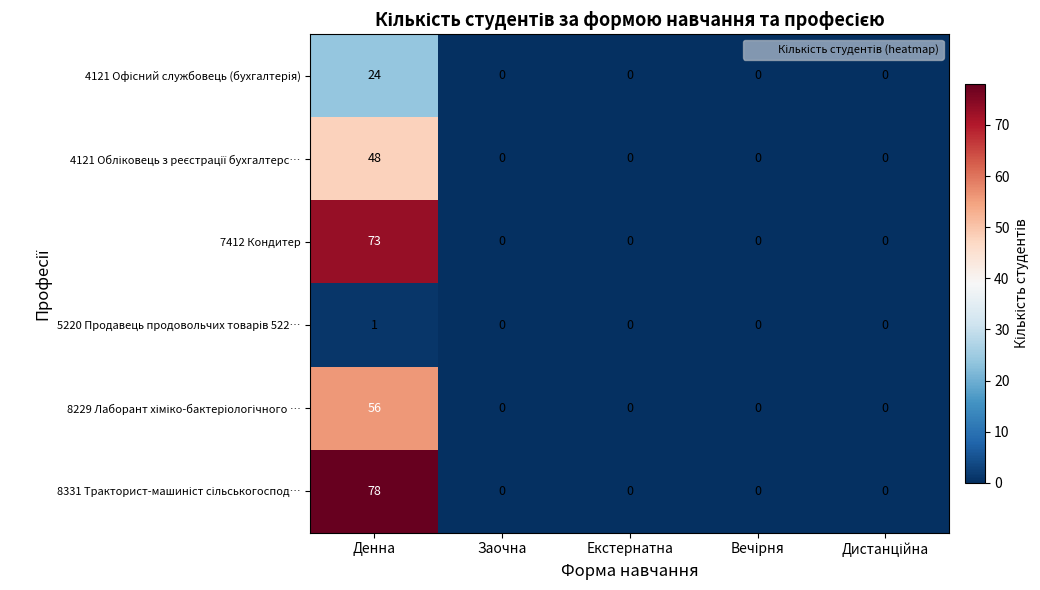

True or false: 7412 Кондитер has a value of 45 at Екстернатна.

False